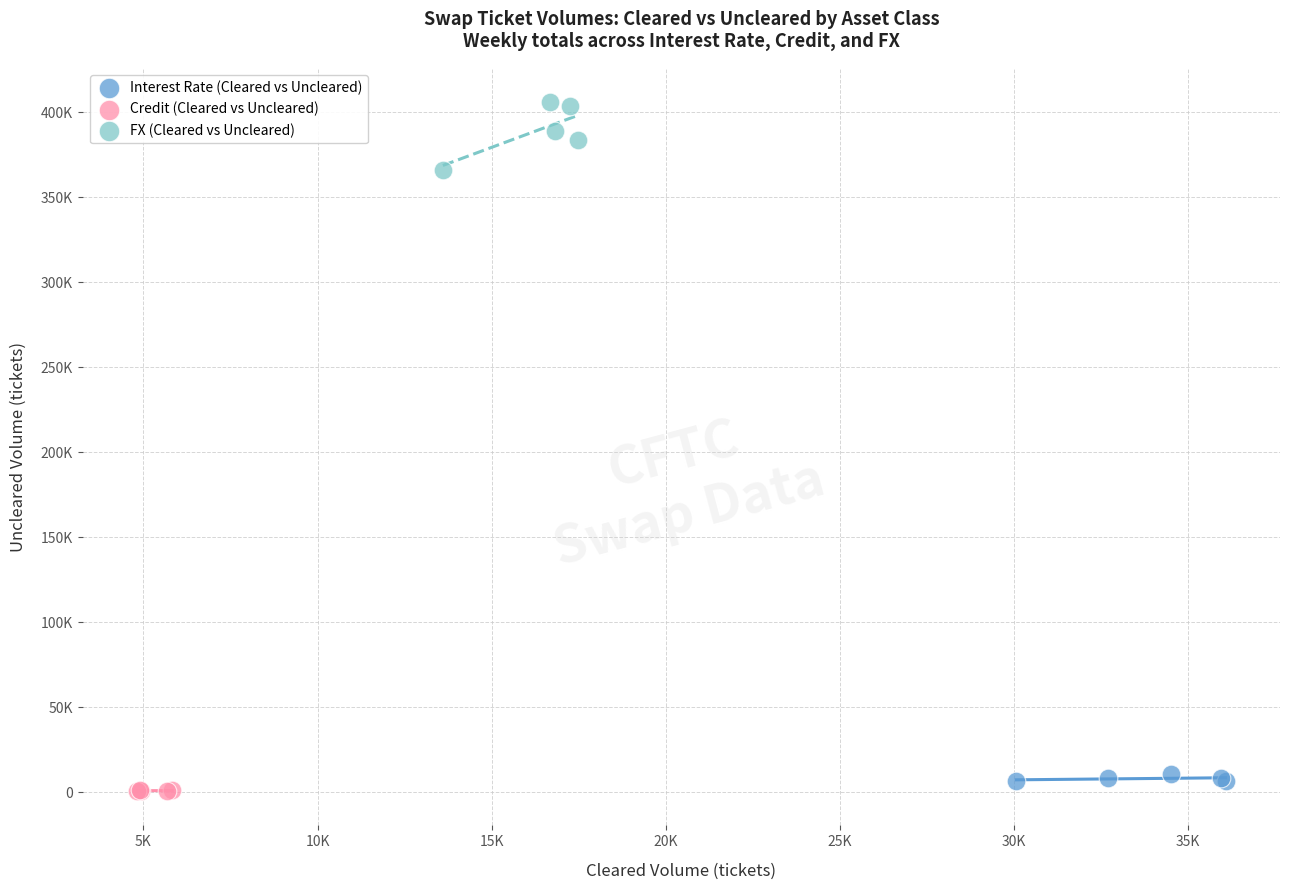

Which series reaches the minimum Y coordinate?

Credit (Cleared vs Uncleared)